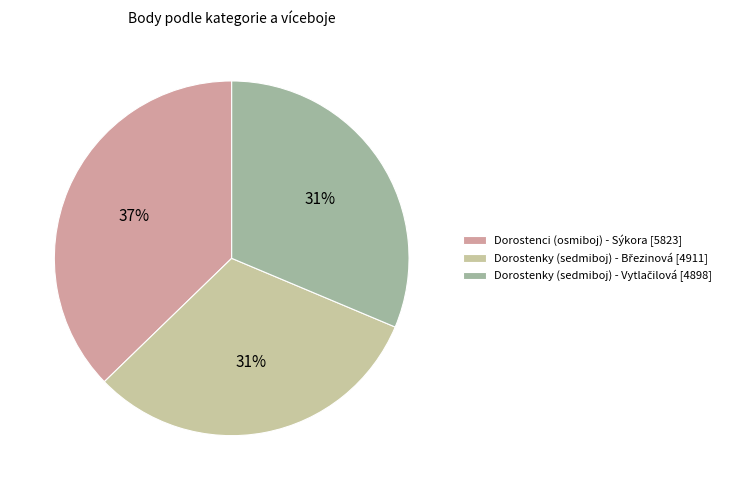

To the nearest percent, what is the average slice percentage?

33%